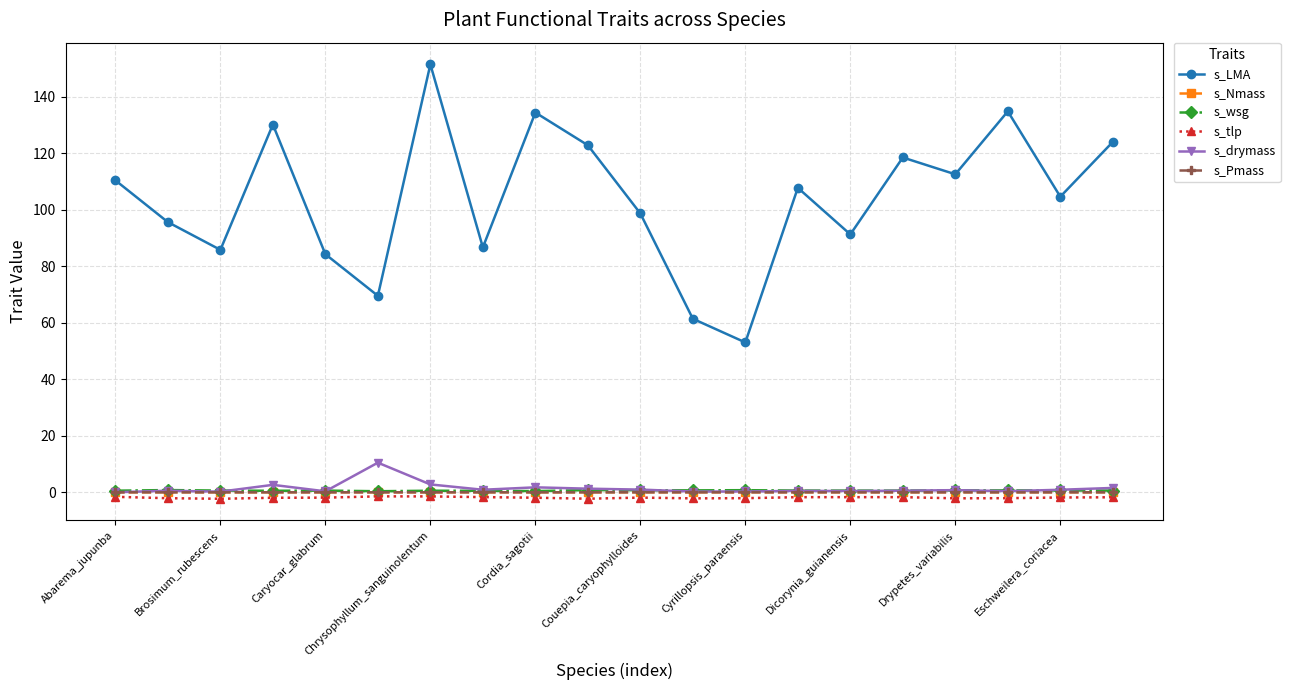

True or false: s_tlp has more than 1 interior local peaks.

True